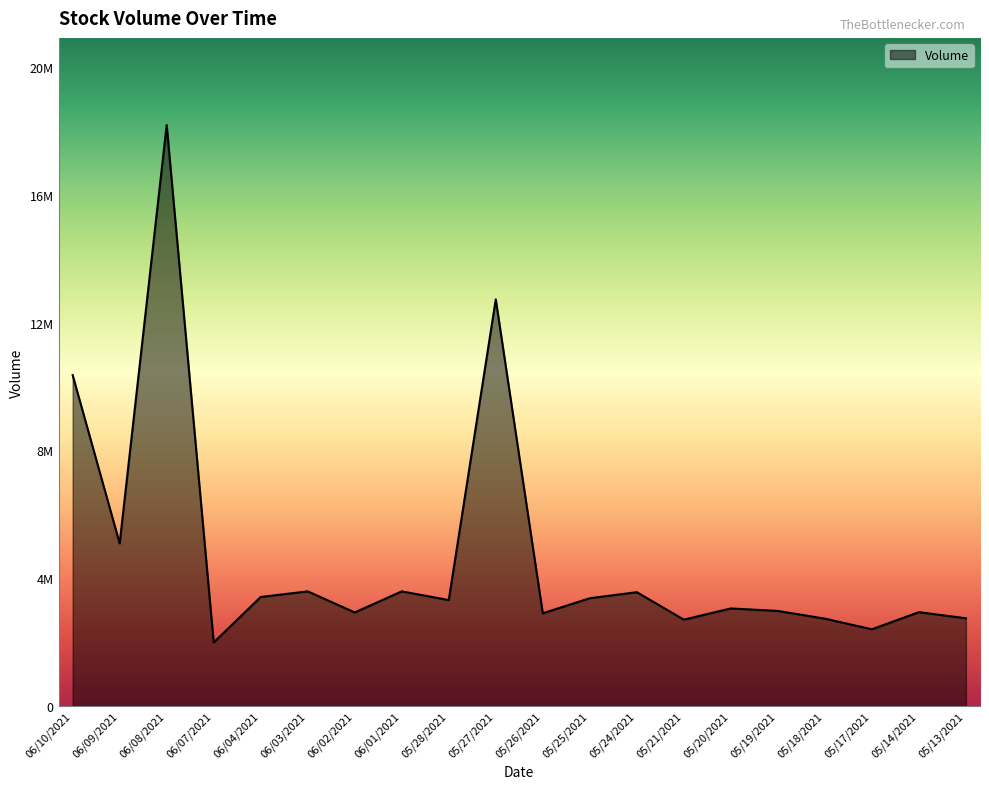

At which category does the chart reach its peak across all series?

06/08/2021